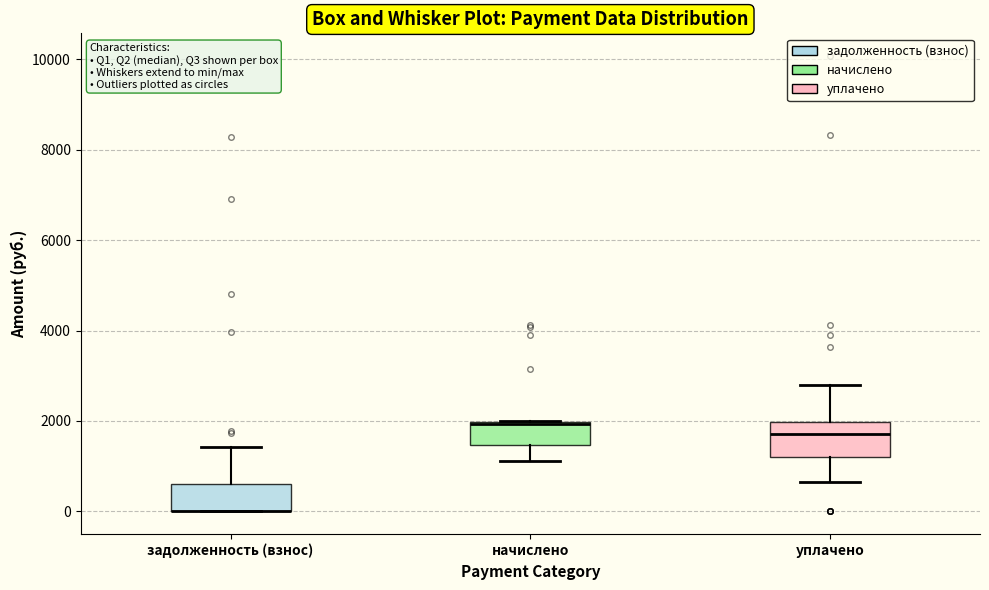

Where does the upper whisker of the box for уплачено end on the y-axis? The values are not printed on the chart, so give them approximately, as read against the axis.

2800